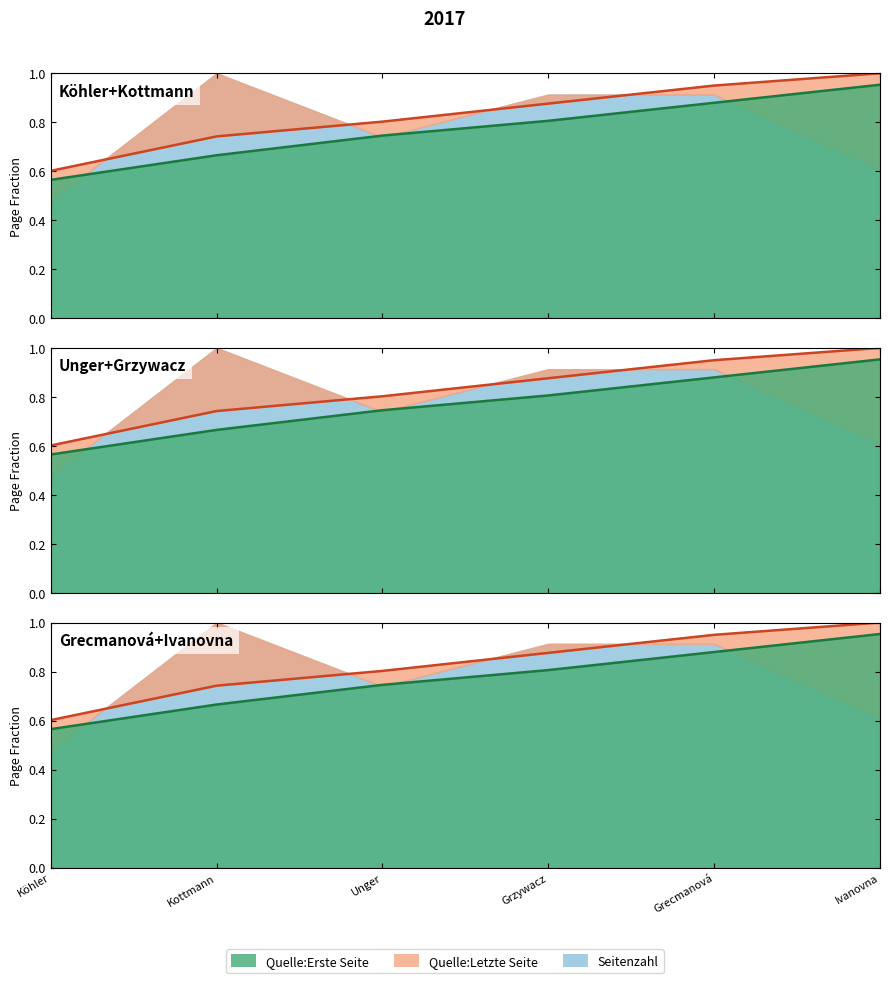

Which series has the largest total across all categories?

Quelle:Letzte Seite